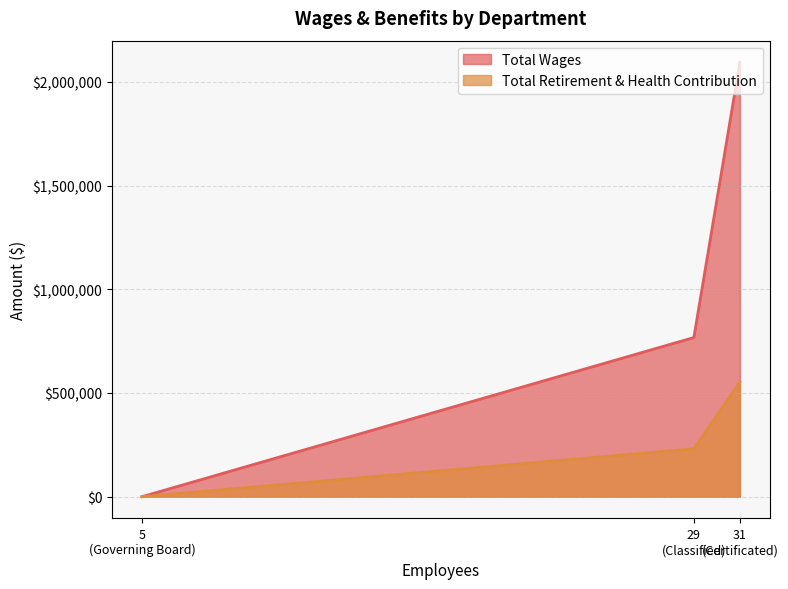

Rank the series by their maximum value, from highest to lowest.

Total Wages, Total Retirement & Health Contribution